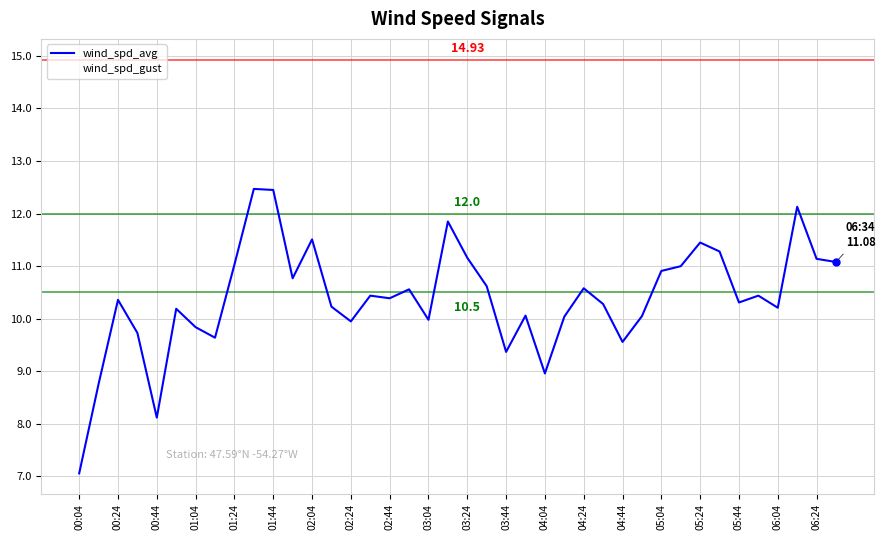

Does the chart display data point markers on the line(s)?

No